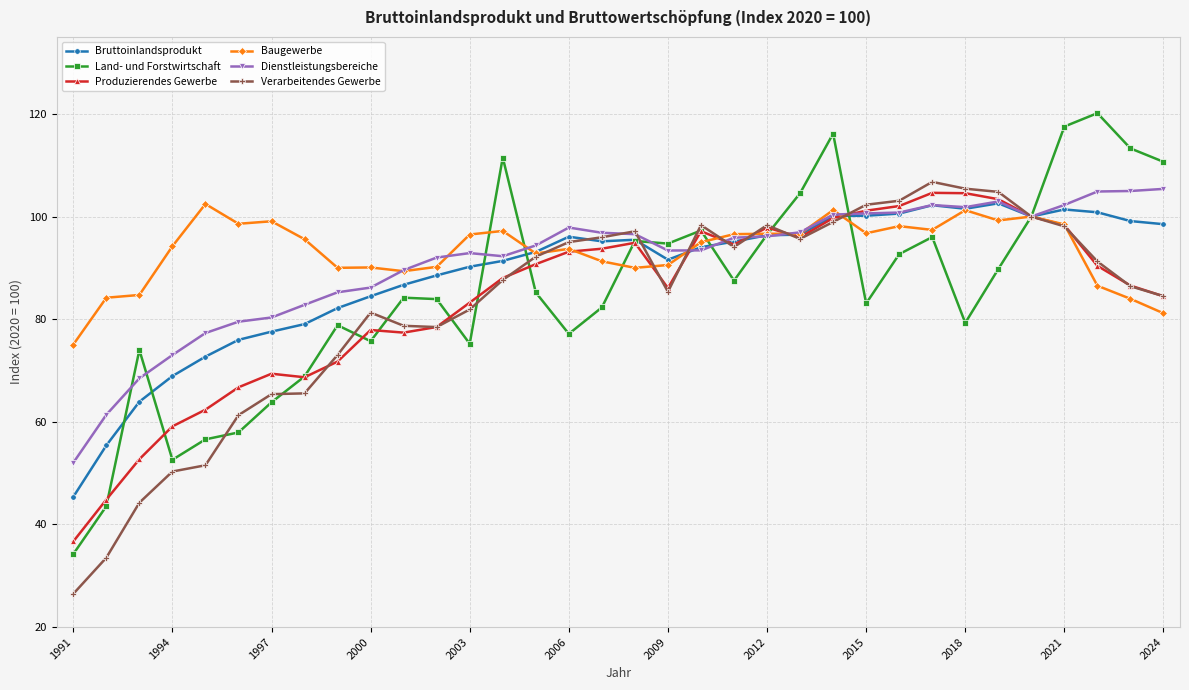

True or false: Dienstleistungsbereiche has more than 0 interior local peaks.

True